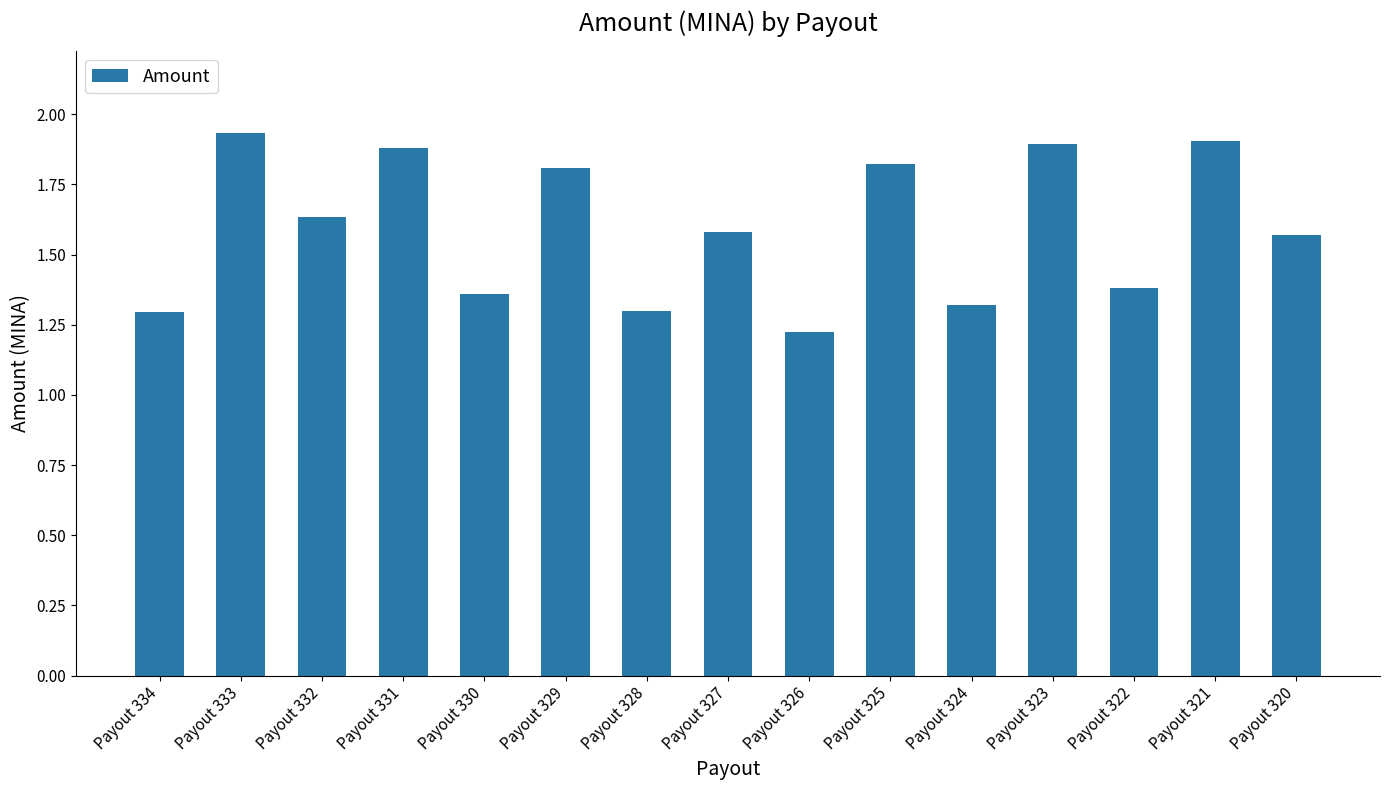

At which category does the chart reach its peak across all series?

Payout 333